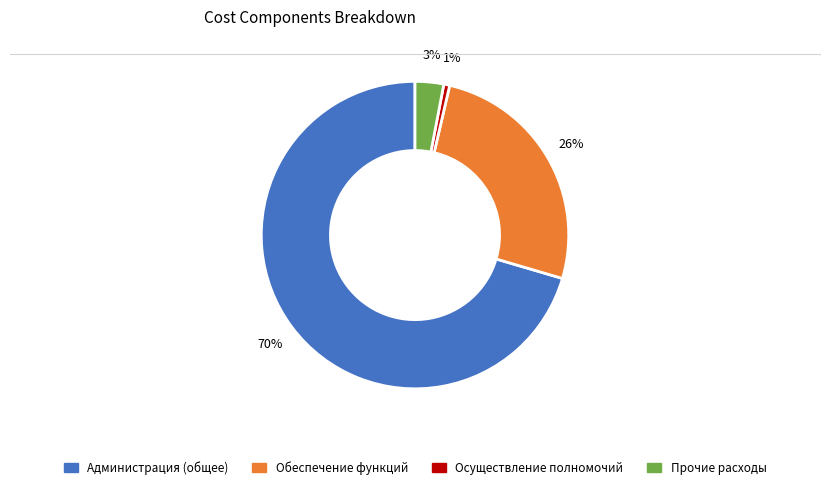

Does any single category account for the majority?

Yes